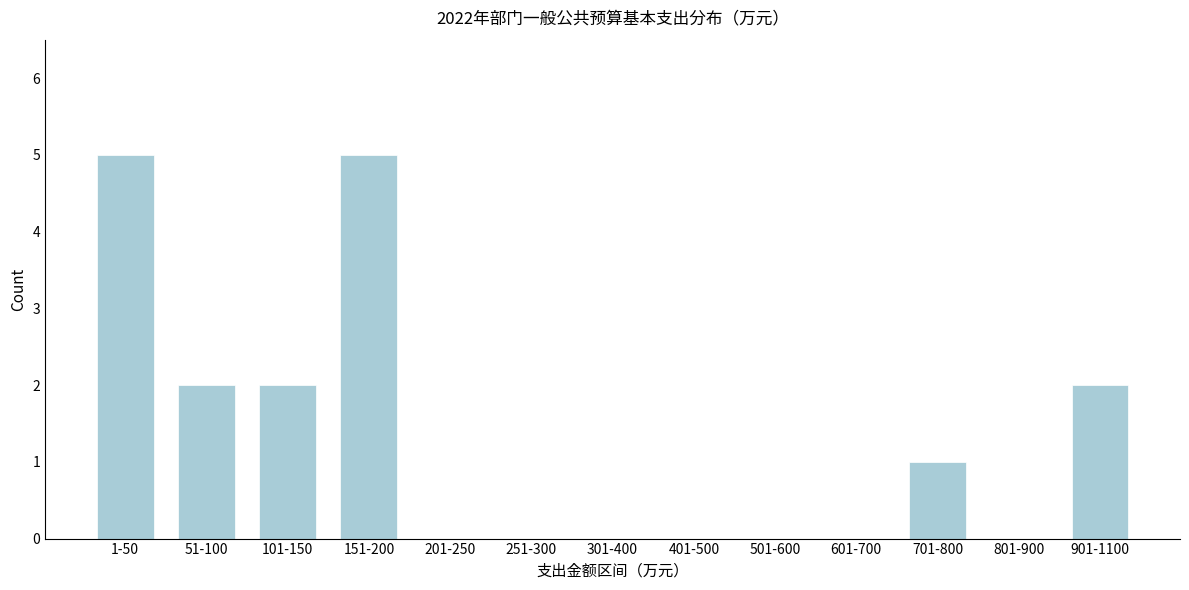

Reading left to right, list all the values displayed in this chart.

1-50=5	51-100=2	101-150=2	151-200=5	201-250=0	251-300=0	301-400=0	401-500=0	501-600=0	601-700=0	701-800=1	801-900=0	901-1100=2